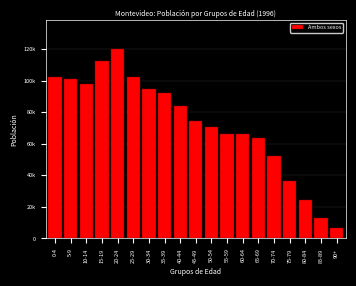

Does the chart contain any negative values?

No